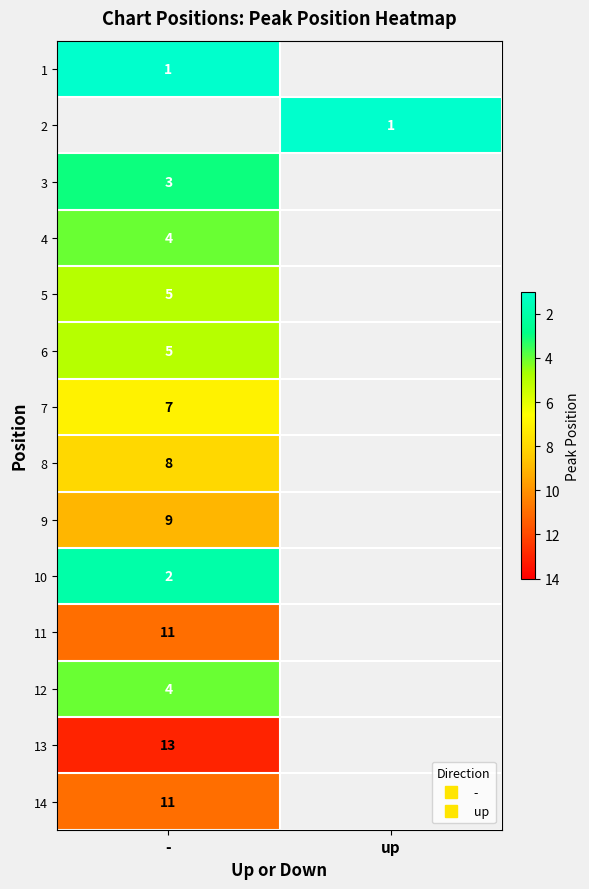

True or false: 10 has a value of 3.0 at -.

False